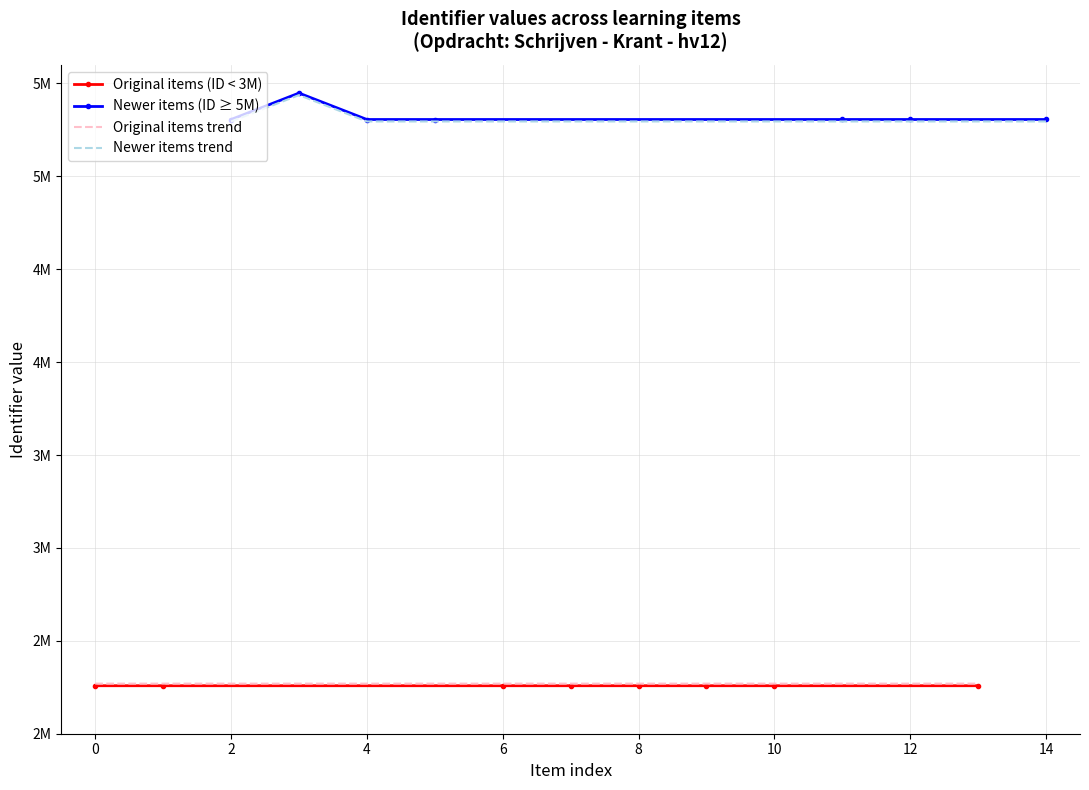

How many interior local peaks (higher than both neighbors) does the data have?

3